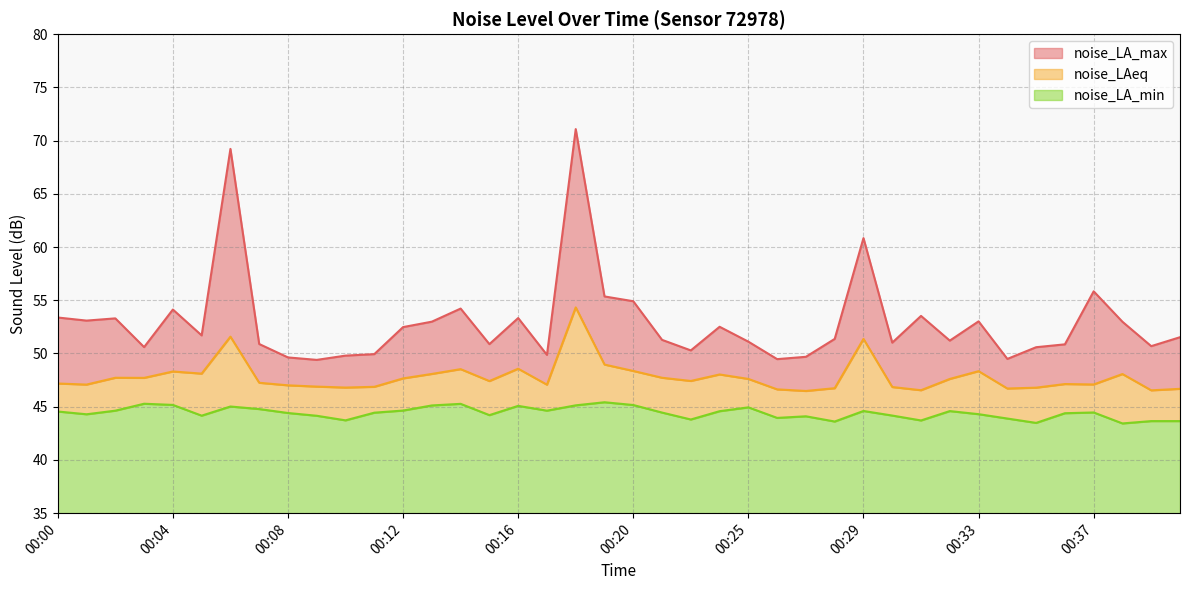

What is the maximum value for noise_LAeq?

54.3